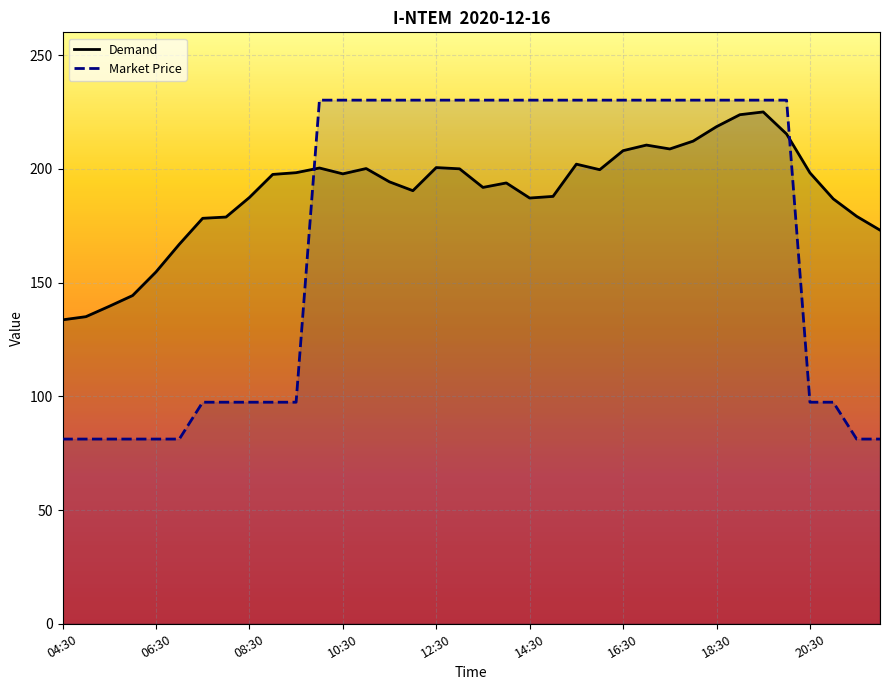

Reading left to right, extract all data points from this chart.

Demand: 133.6	135.0	139.6	144.3	154.7	166.8	178.2	178.8	187.4	197.5	198.3	200.4	197.8	200.1	194.3	190.4	200.6	200.0	191.8	193.8	187.2	187.9	202.1	199.6	208.0	210.4	208.7	212.2	218.5	223.8	225.0	215.3	198.2	186.8	179.1	173.1
Market Price: 81.2	81.2	81.2	81.2	81.2	81.2	97.4	97.4	97.4	97.4	97.4	230.2	230.2	230.2	230.2	230.2	230.2	230.2	230.2	230.2	230.2	230.2	230.2	230.2	230.2	230.2	230.2	230.2	230.2	230.2	230.2	230.2	97.4	97.4	81.2	81.2